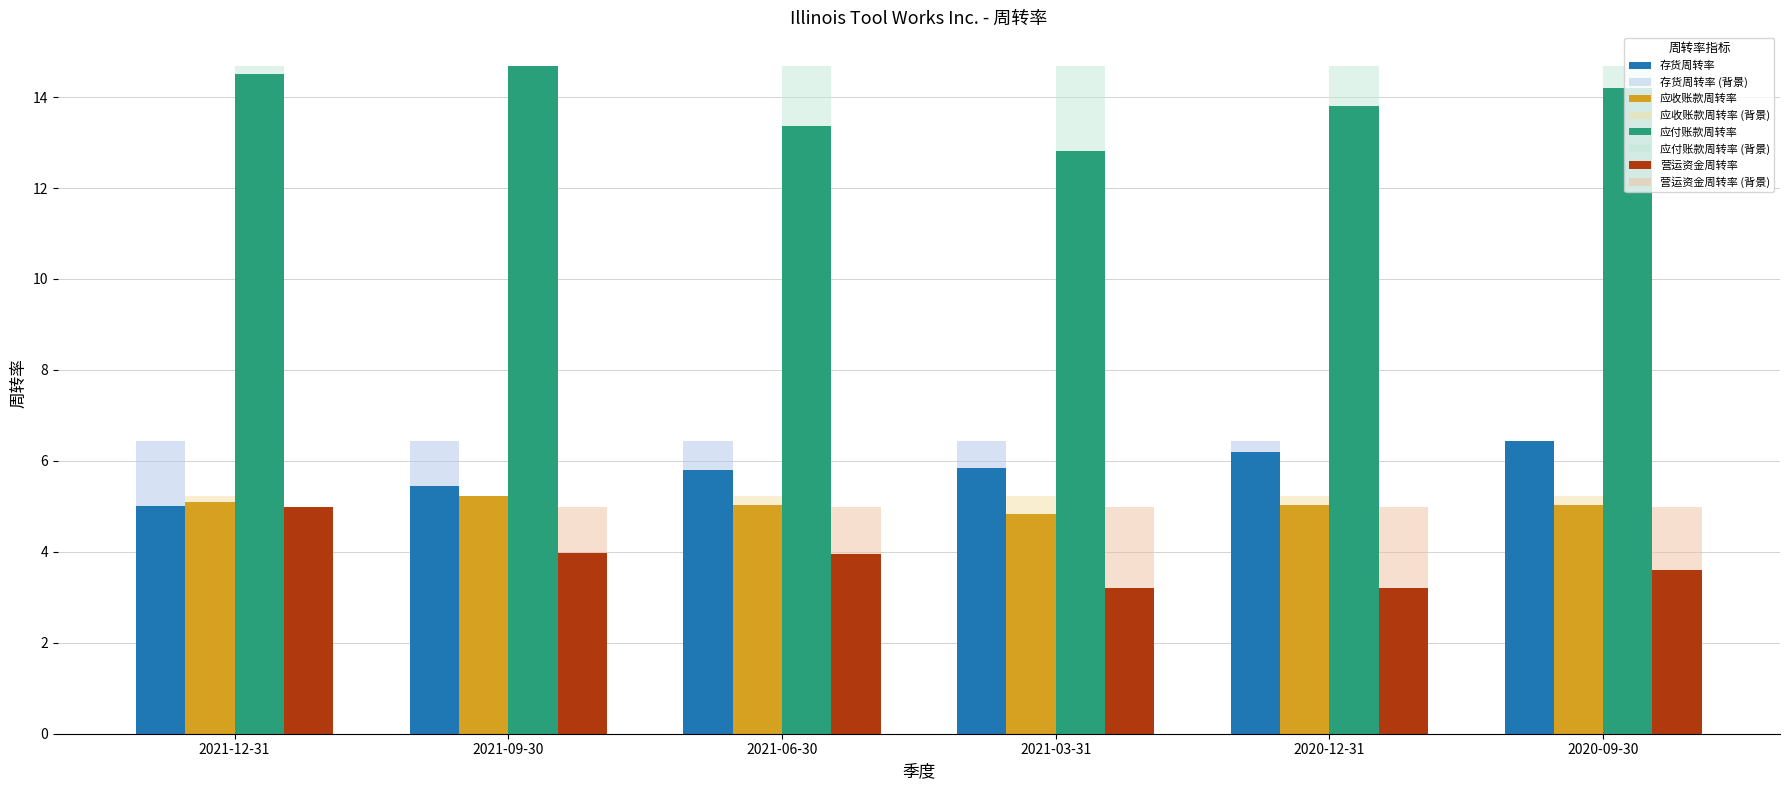

What position from the right is 2020-09-30?

1